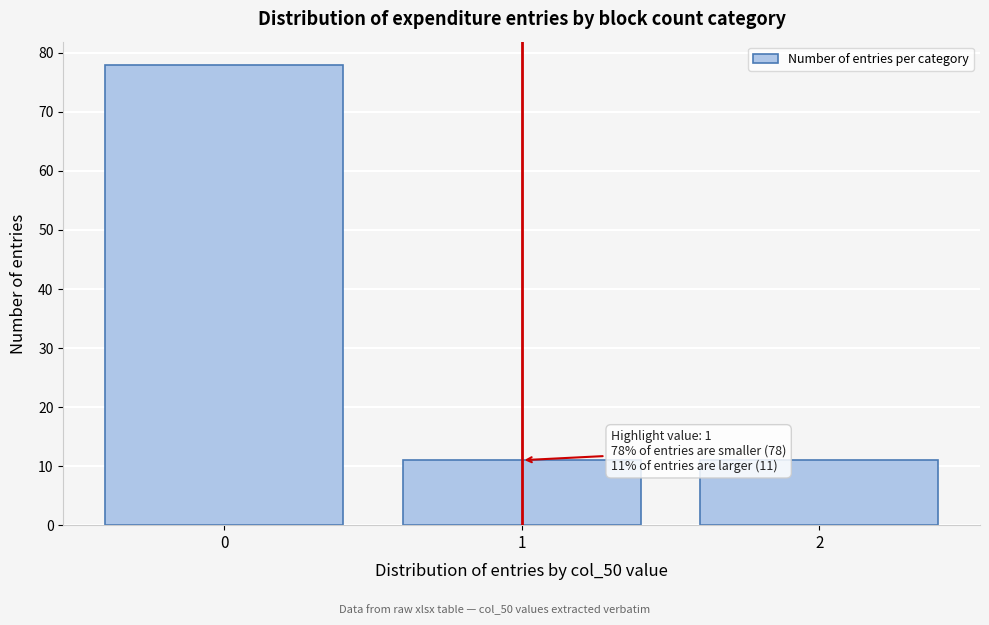

Reading left to right, list all the values displayed in this chart.

0=78	1=11	2=11